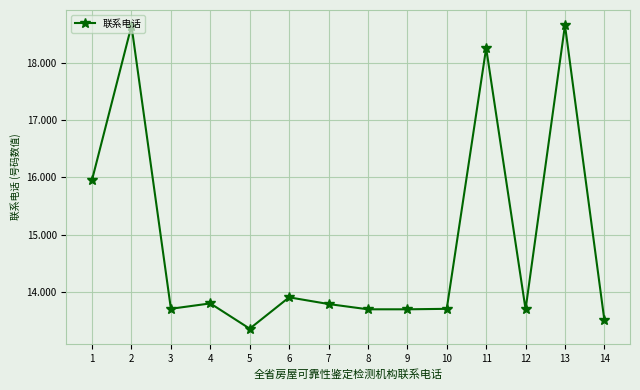

What is the change in value from 1 to 3?

-2.3